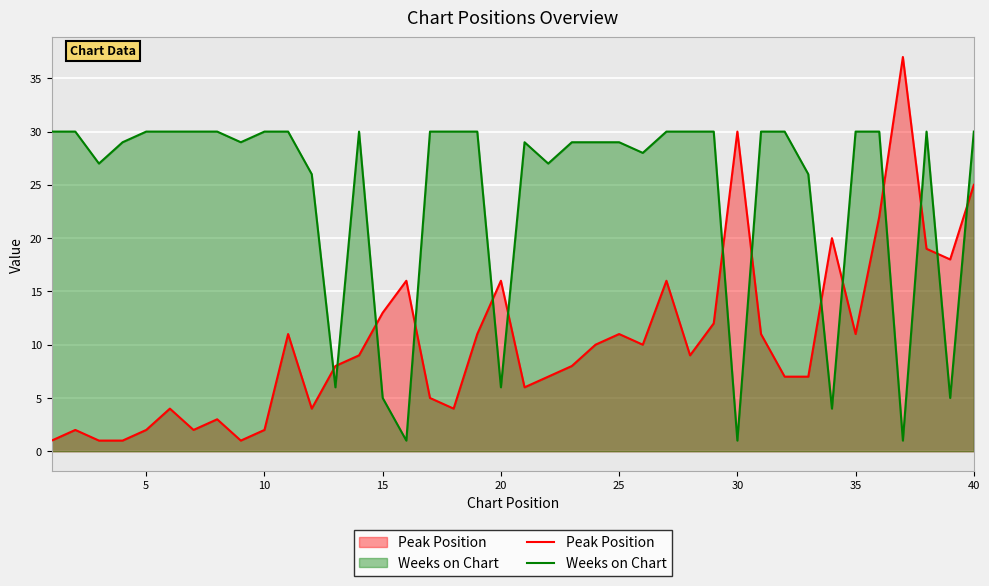

How many interior local peaks does the Peak Position series have?

11